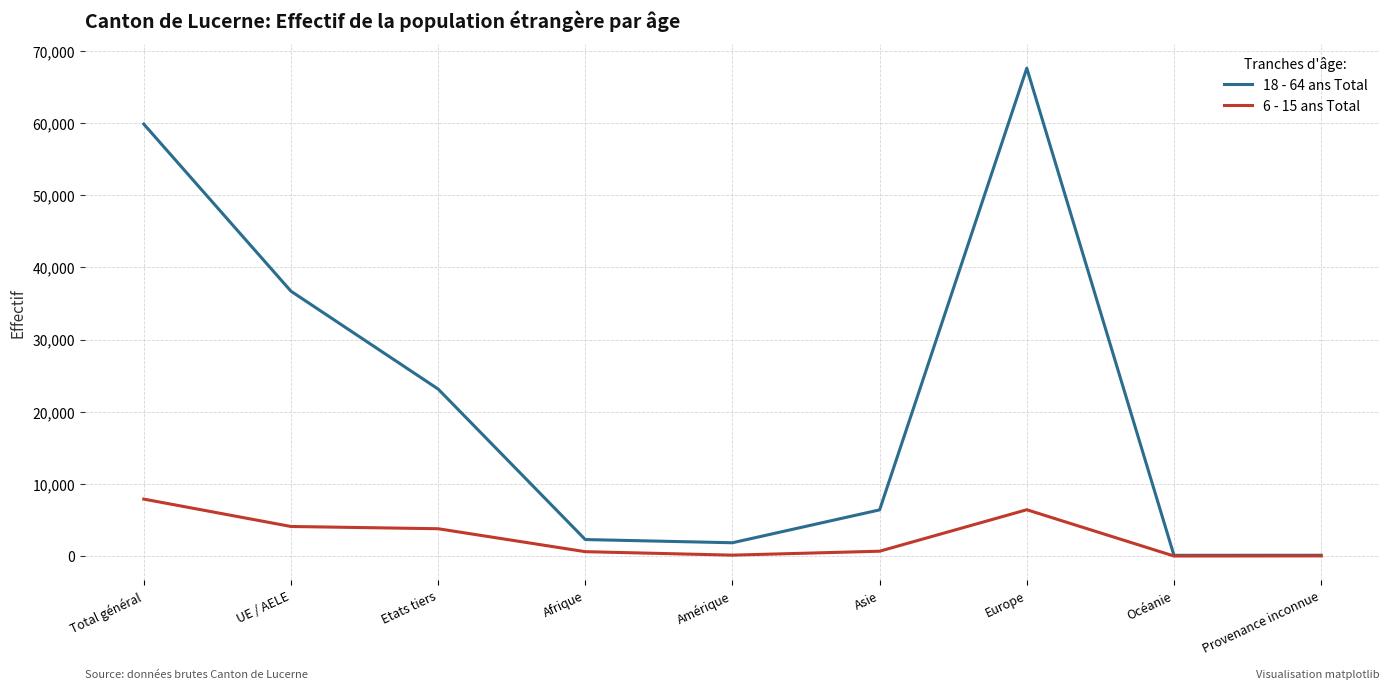

What position from the right is Amérique?

5